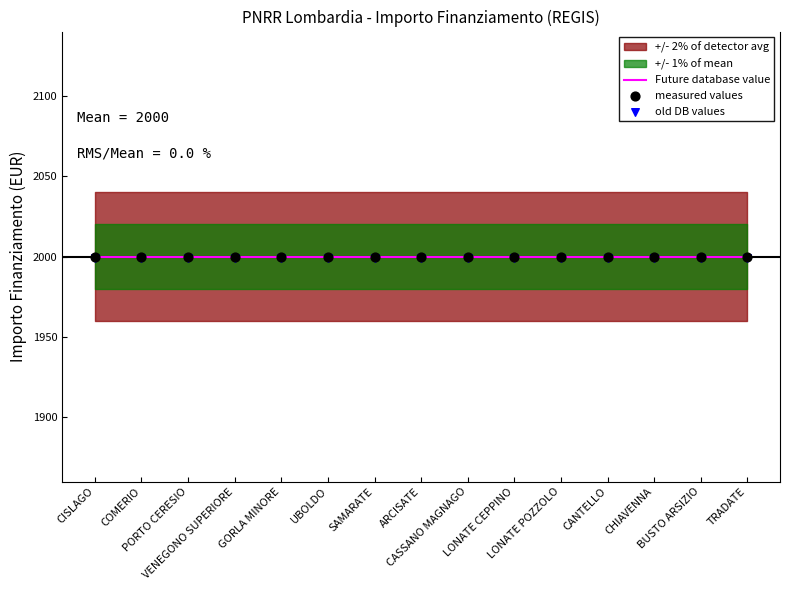

Is the value of old DB values at CANTELLO greater than the value of Future database value at TRADATE?

No